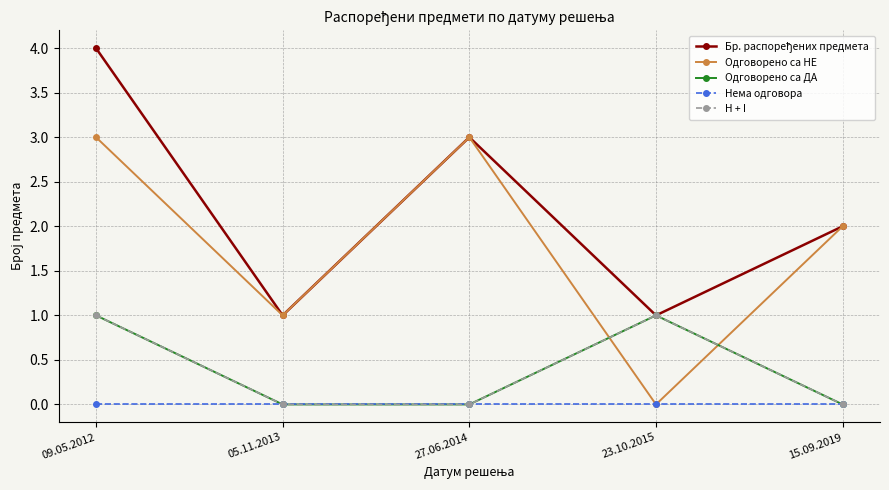

Does the chart have visible grid lines?

Yes